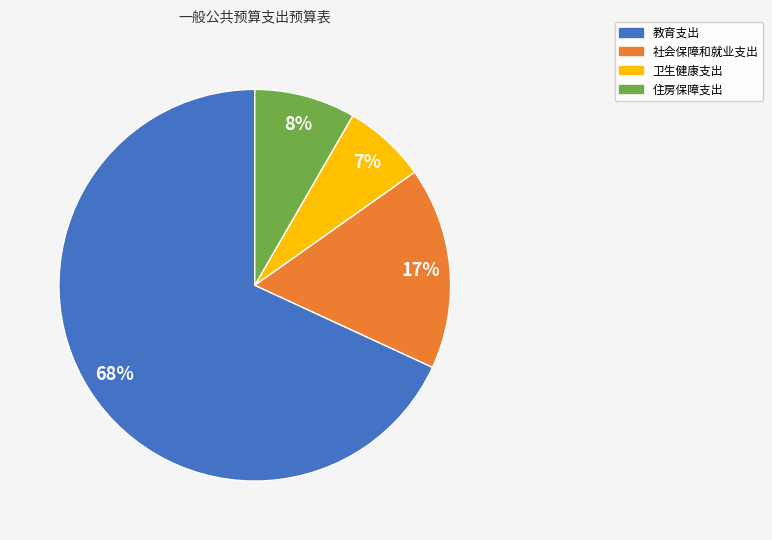

To the nearest percent, what is the average slice percentage?

25%